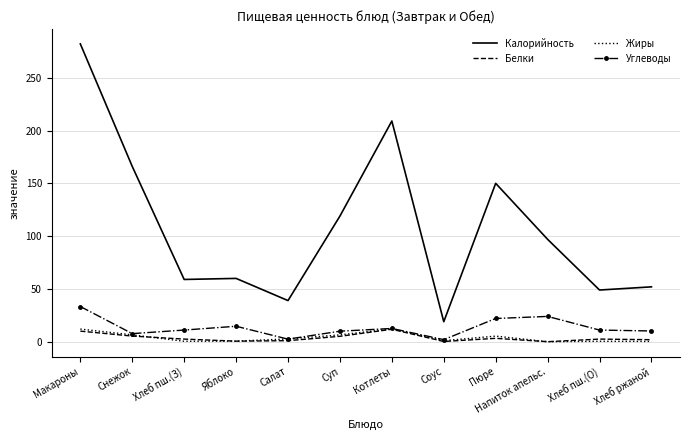

Between Макароны and Суп, which series saw the biggest shift?

Калорийность